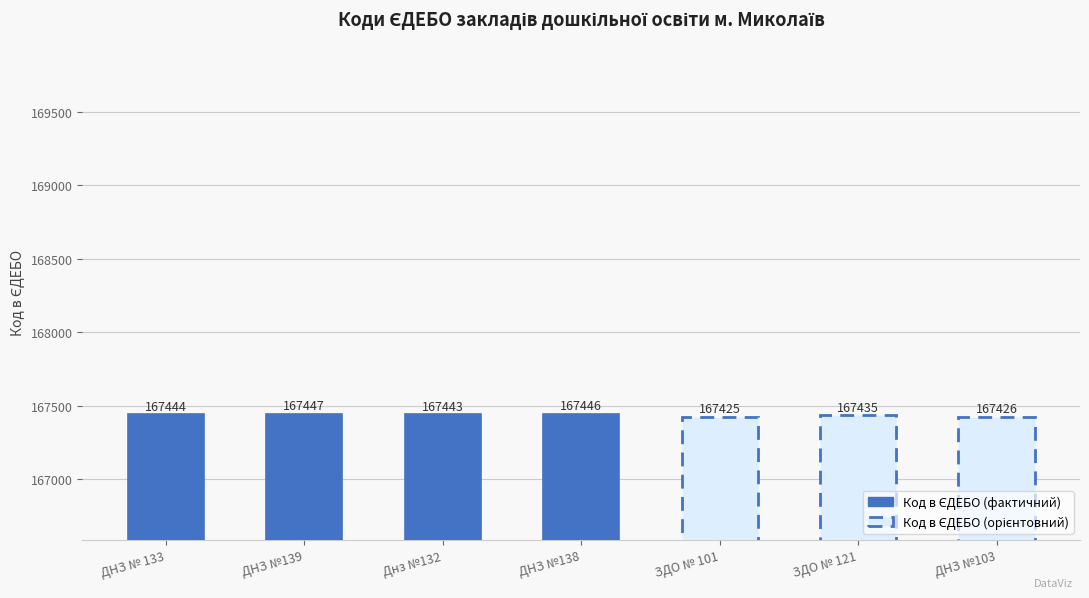

What is the difference between the maximum and second lowest values?

21